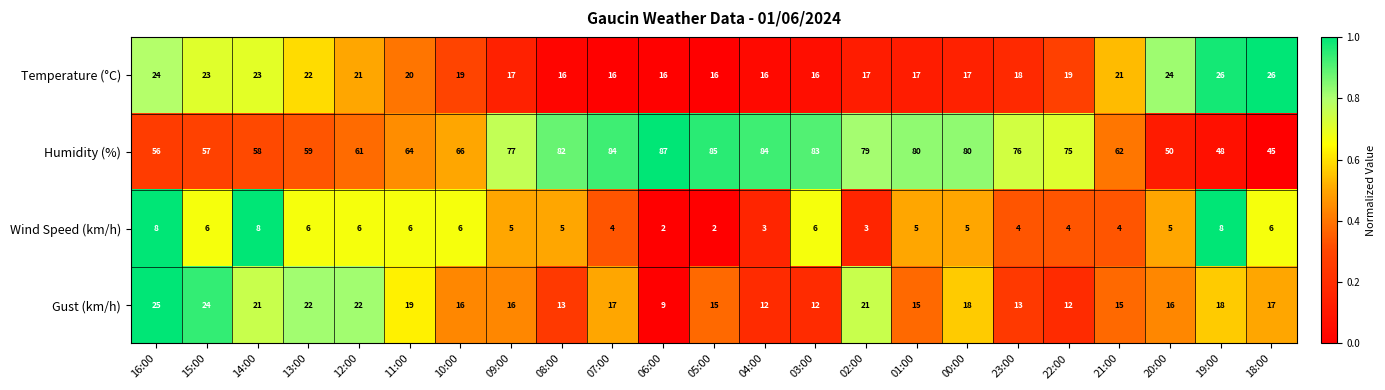

Between 12:00 and 22:00, which series saw the biggest shift?

Humidity (%)